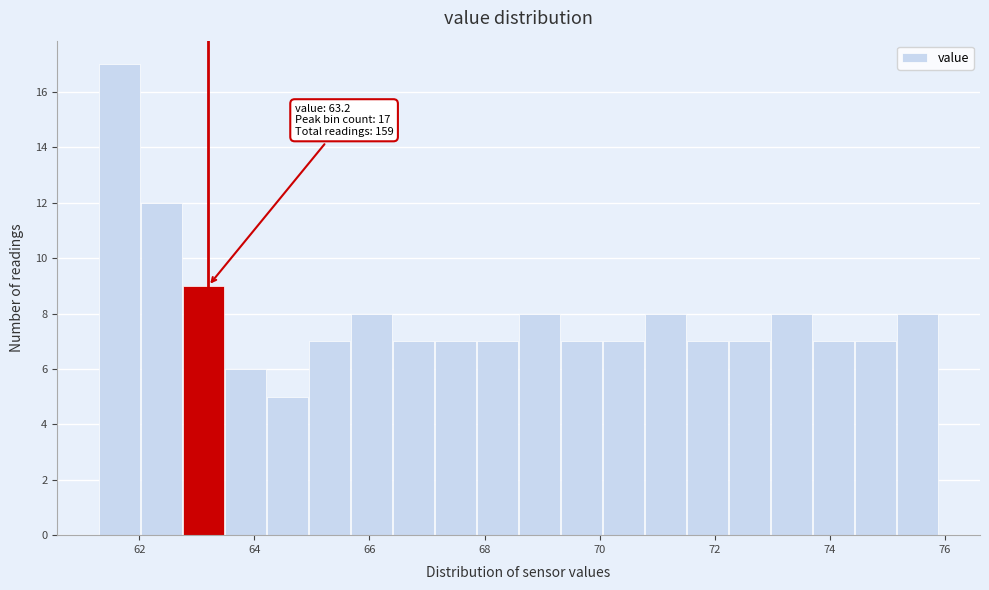

Read against the x-axis, roughly where is the centre of the tallest bar?

61.6